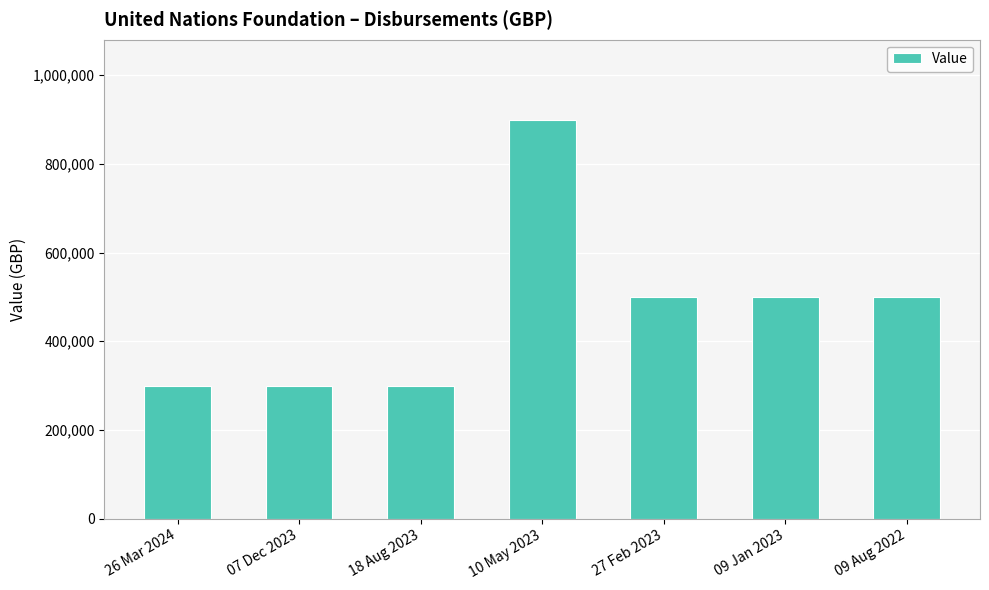

What is the average value?

471429